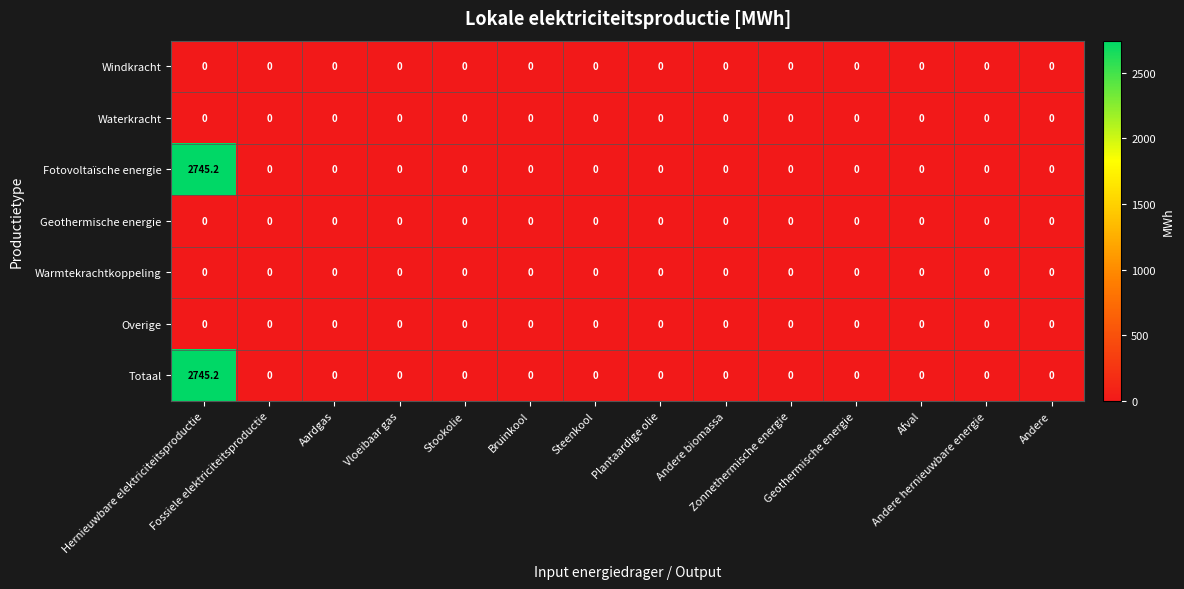

What is the difference between the maximum and minimum values in the Totaal series?

2745.2